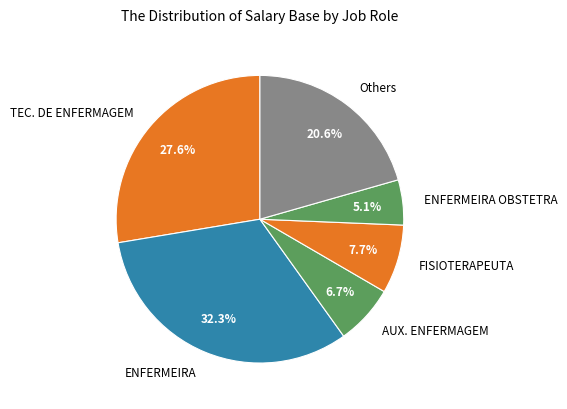

True or false: TEC. DE ENFERMAGEM accounts for 1% of the total.

False